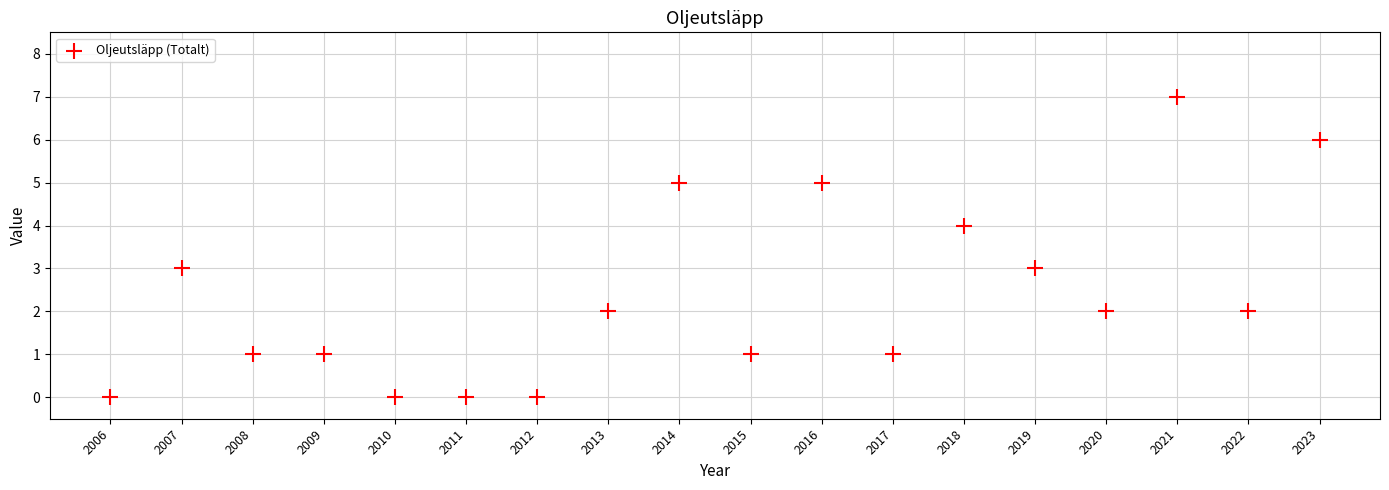

What is the range of X values (max minus min)?

17